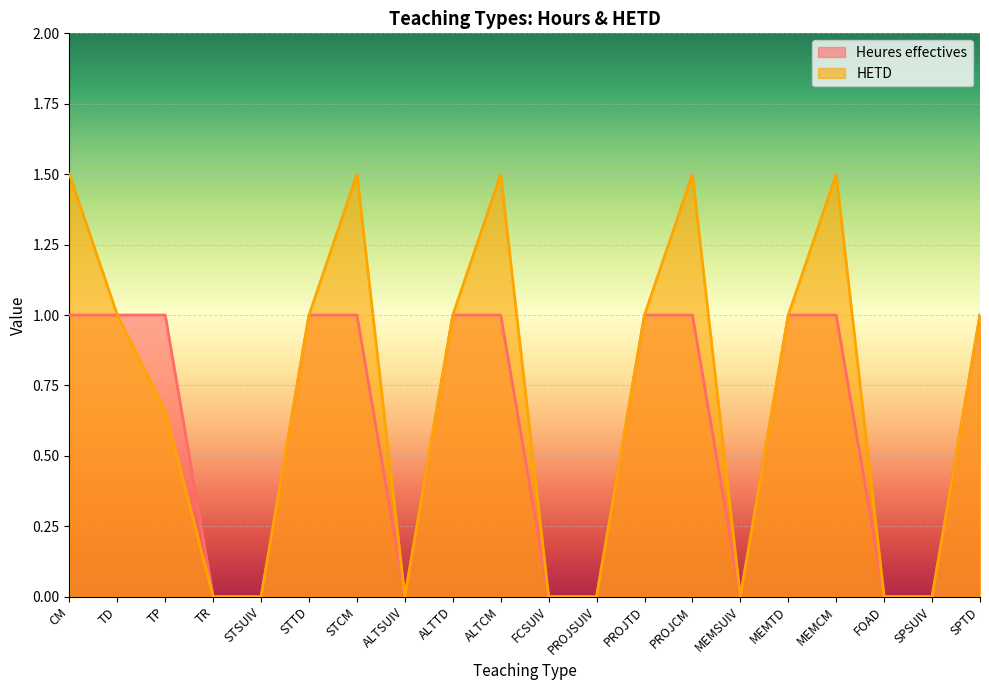

How many values in the HETD series exceed 1?

5